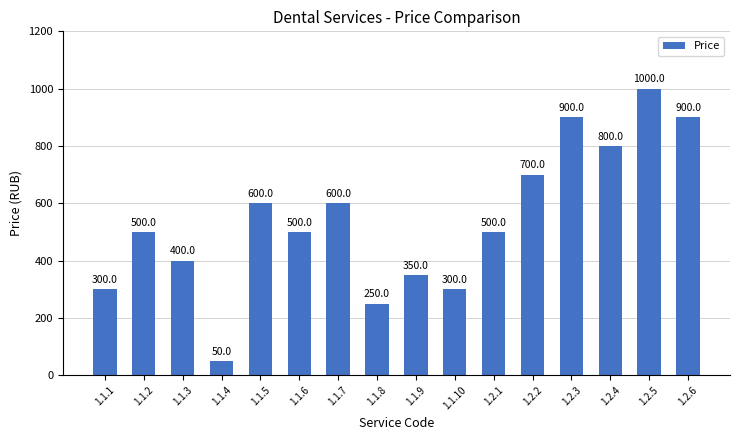

Between 1.1.10 and 1.2.4, which is larger?

1.2.4